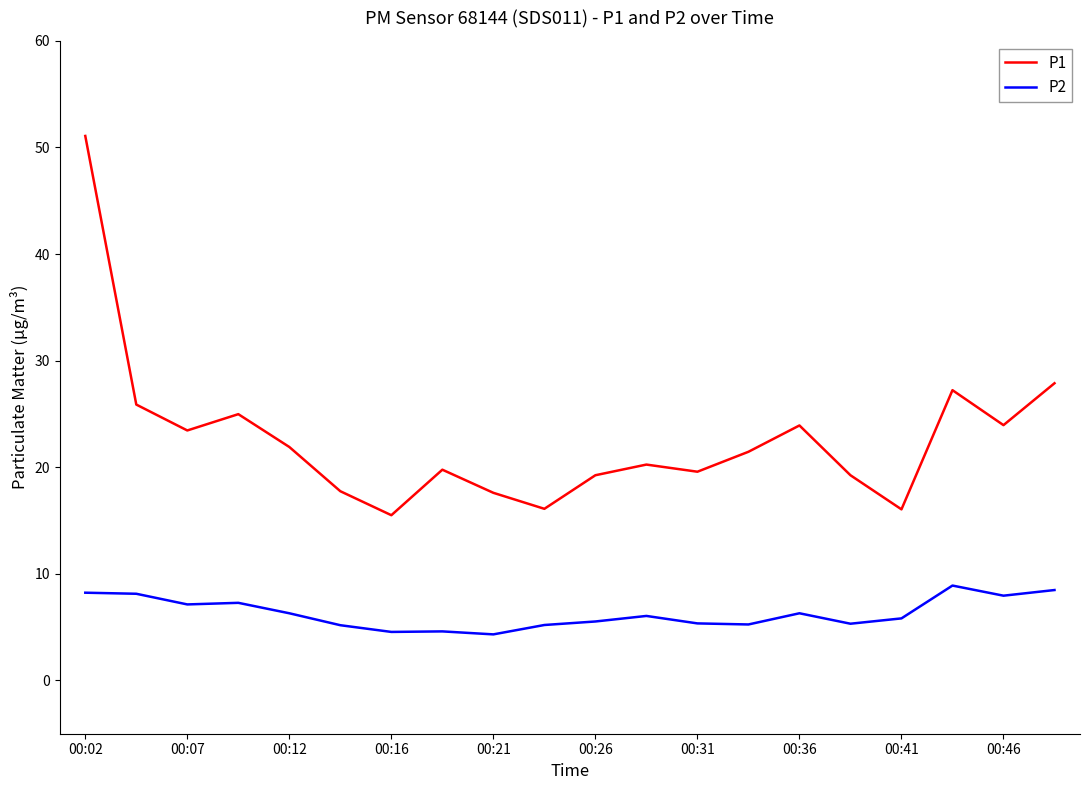

What is the difference between the maximum and minimum values in the P2 series?

4.6